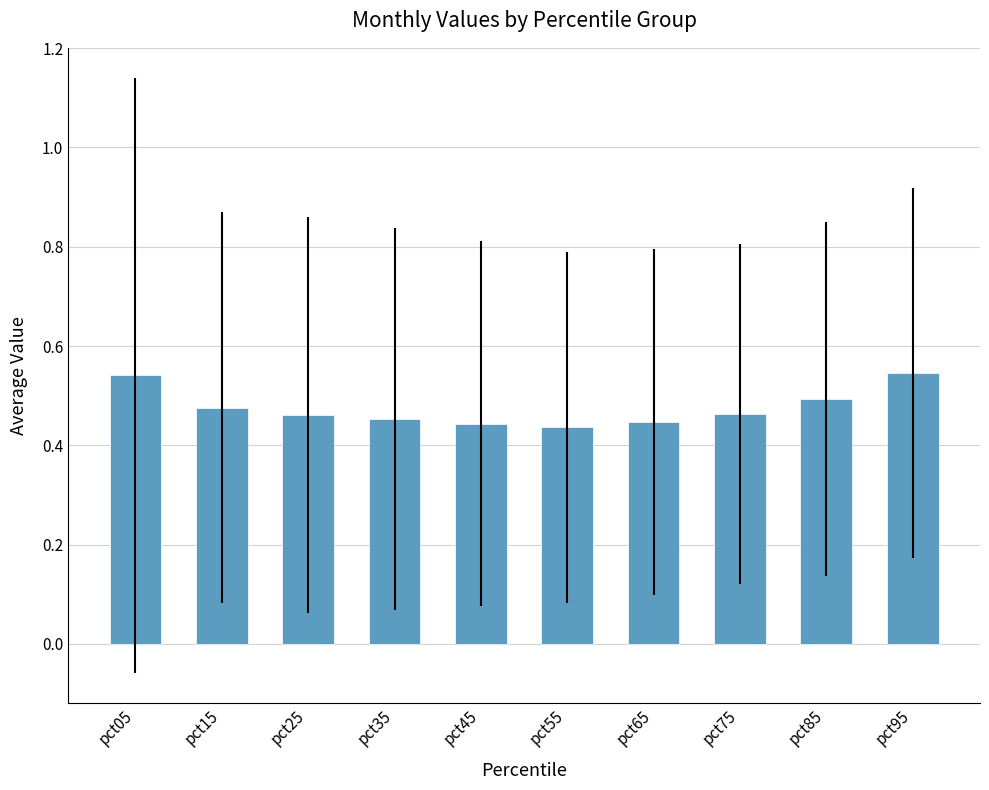

What is the difference between the second highest and minimum values?

0.1